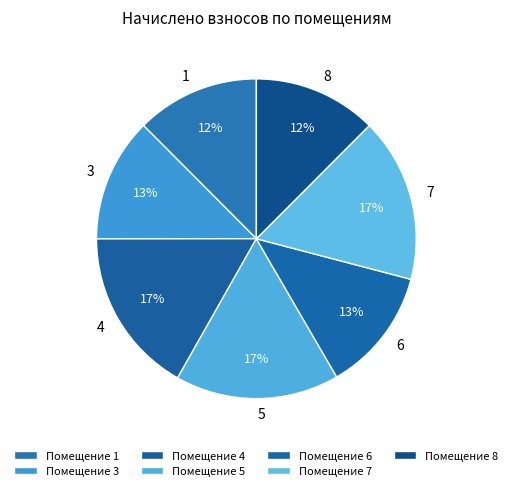

To the nearest percent, what percentage of the pie is 8?

12%